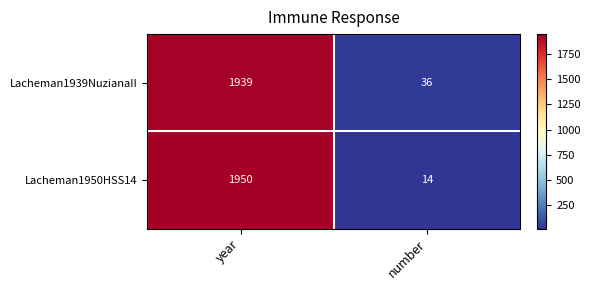

At which category is the sum across all series the highest?

year